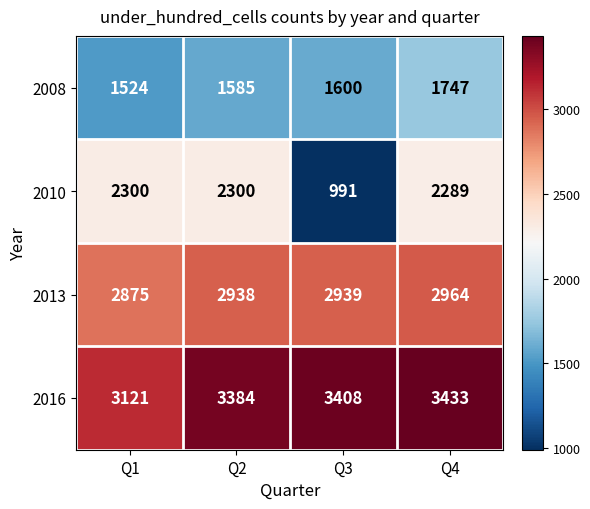

Which category has the lowest value in the 2008 series?

Q1